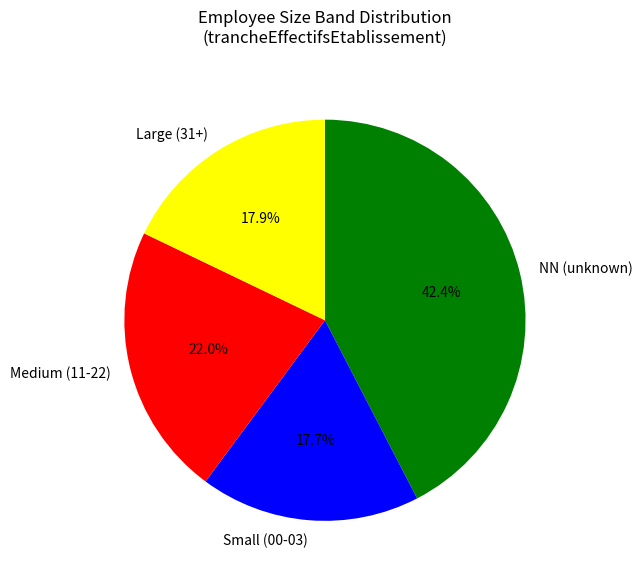

What is the largest slice in the pie chart?

NN (unknown)